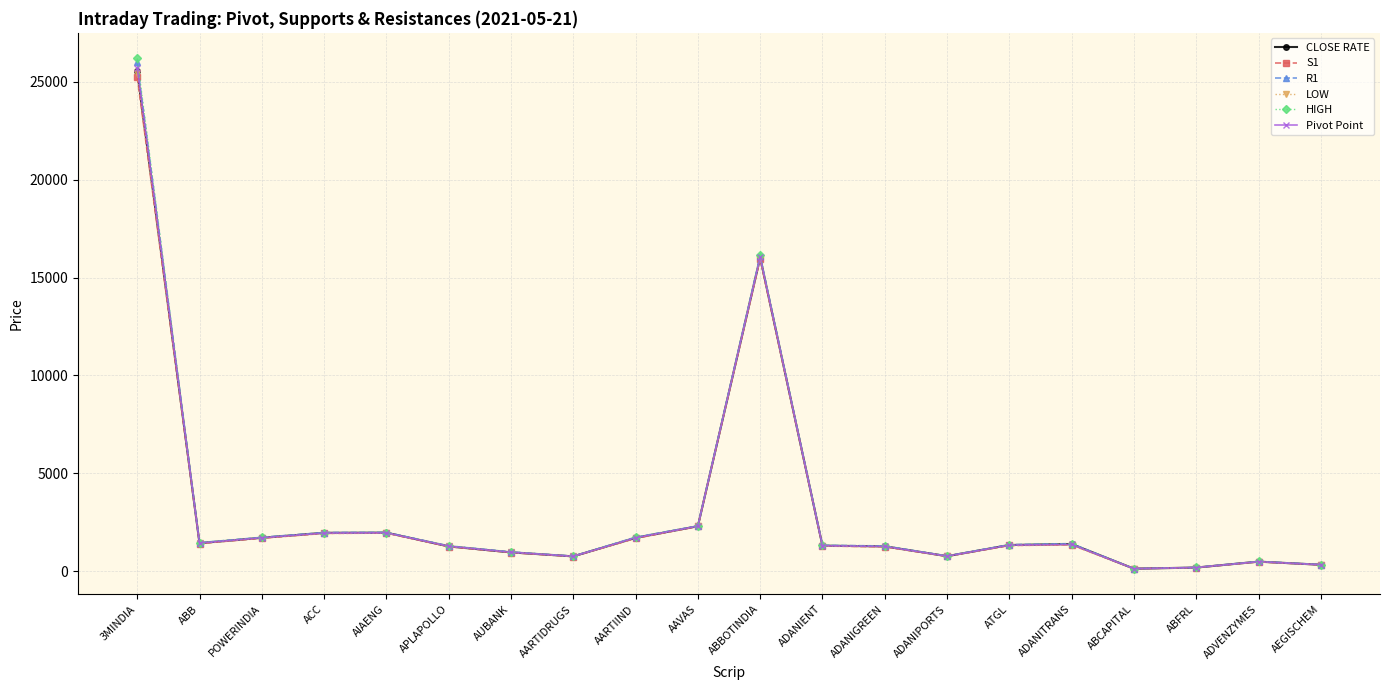

What value does the R1 series have at ATGL?

1353.1